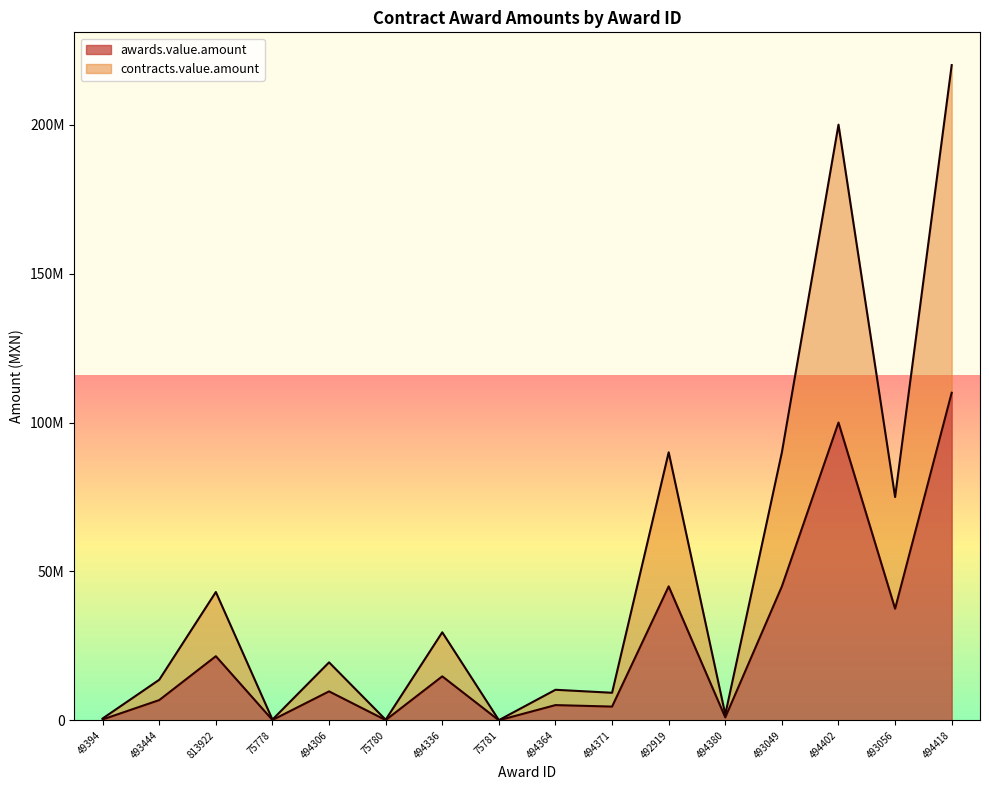

Does the chart have visible grid lines?

No